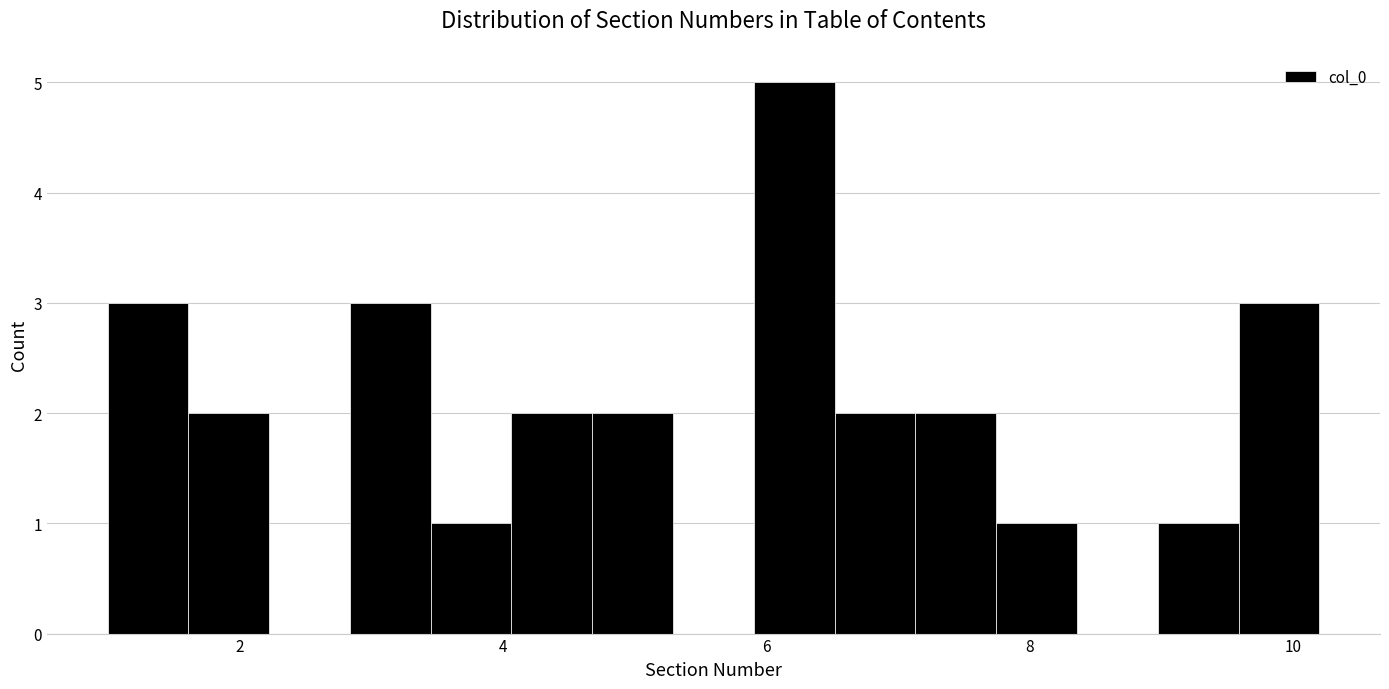

Read against the x-axis, roughly where is the centre of the tallest bar?

6.2